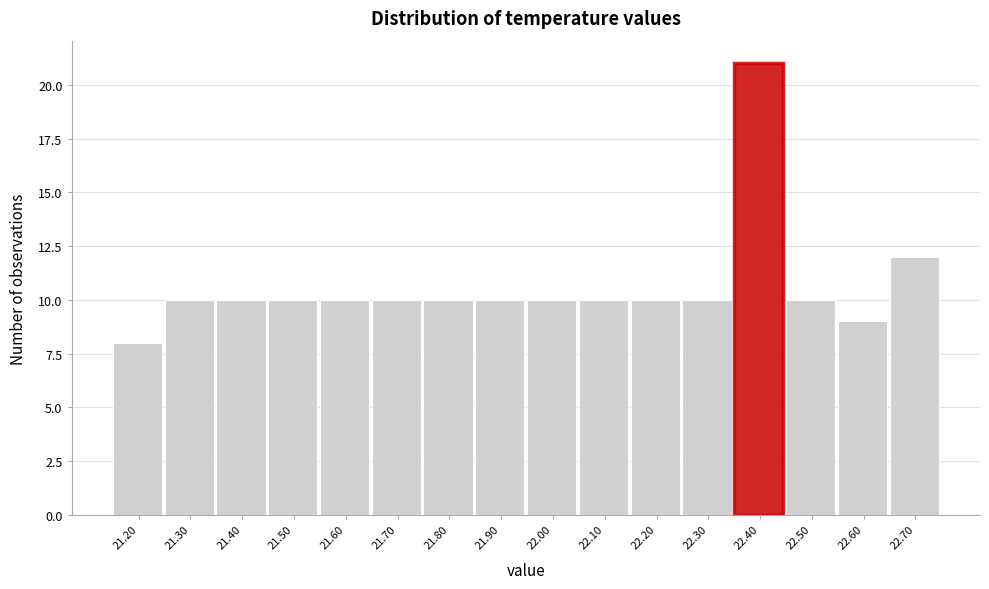

Reading left to right, extract all data points from this chart.

8	10	10	10	10	10	10	10	10	10	10	10	21	10	9	12